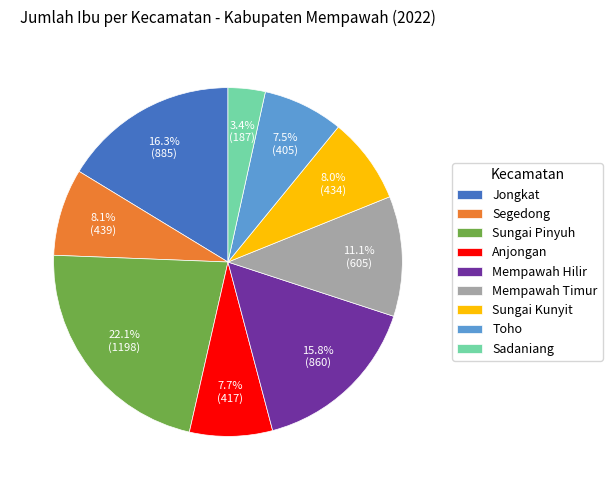

How much of the chart is everything except Sadaniang?

96.6%